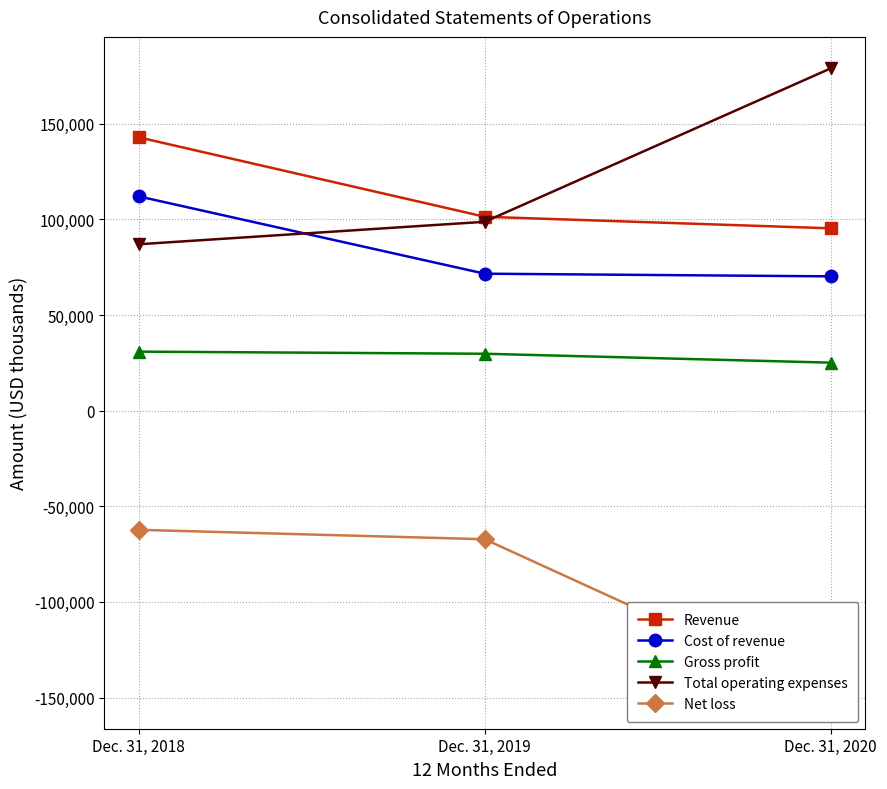

What is the sum of the Cost of revenue values at Dec. 31, 2020 and Dec. 31, 2019?

141876